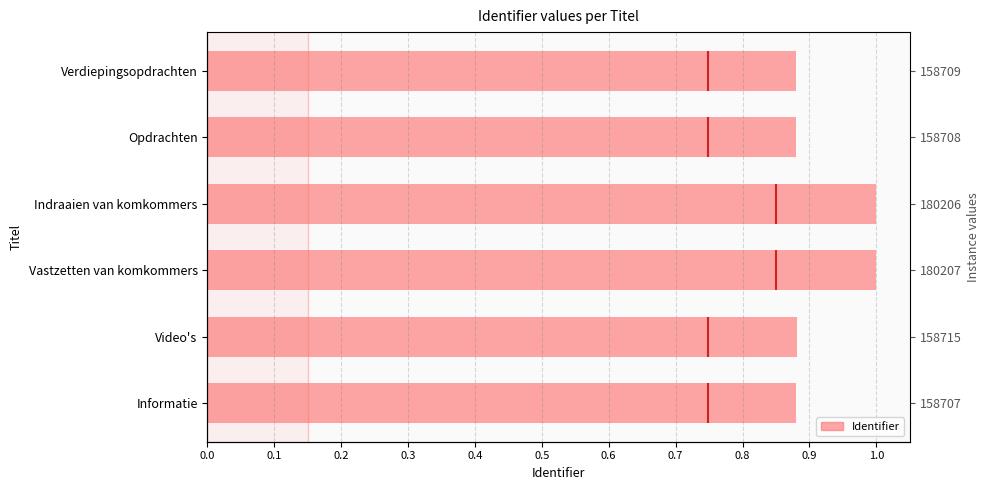

What is the difference between the second highest and minimum values?

0.1